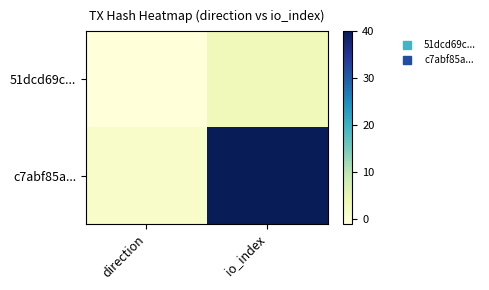

Between direction and io_index, which is larger?

io_index